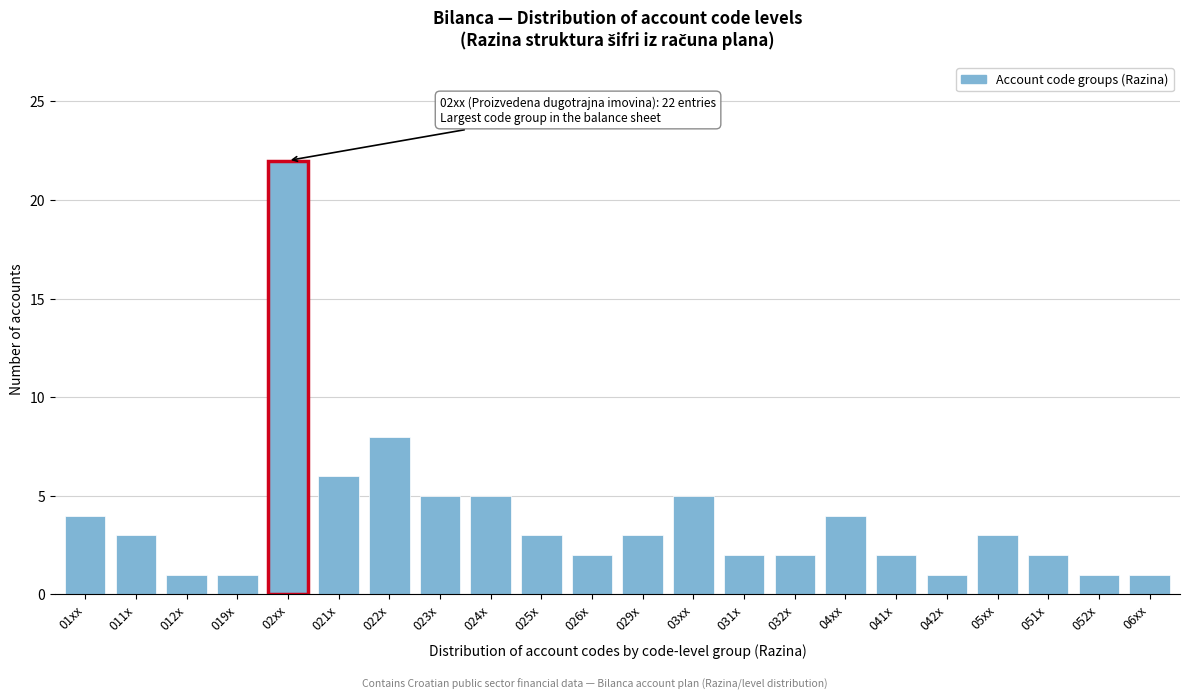

Reading left to right, list all the values displayed in this chart.

01xx=4	011x=3	012x=1	019x=1	02xx=22	021x=6	022x=8	023x=5	024x=5	025x=3	026x=2	029x=3	03xx=5	031x=2	032x=2	04xx=4	041x=2	042x=1	05xx=3	051x=2	052x=1	06xx=1